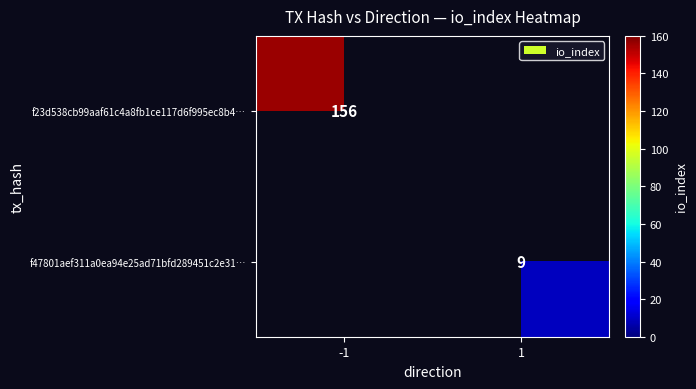

The value of f23d538cb99aaf61c4a8fb1ce117d6f995ec8b4… at -1 is 247. True or false?

False